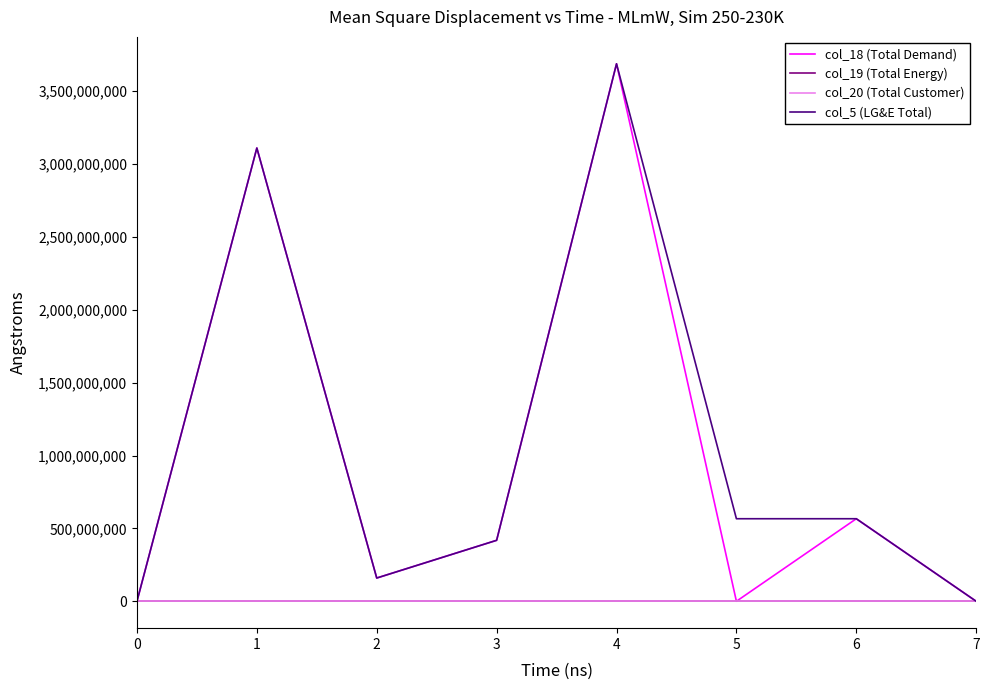

The col_5 (LG&E Total) series shows 286952931.4 at 2. True or false?

False